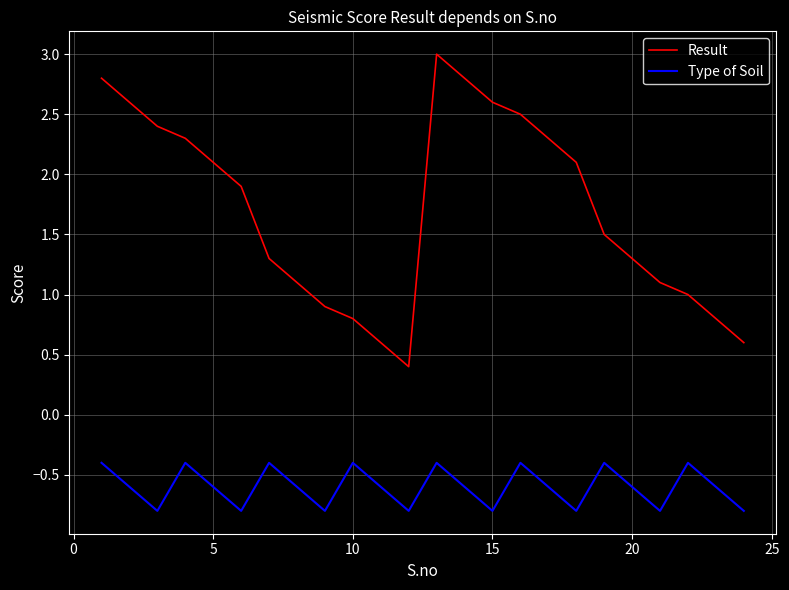

Is this an area chart (filled region under the line)?

No